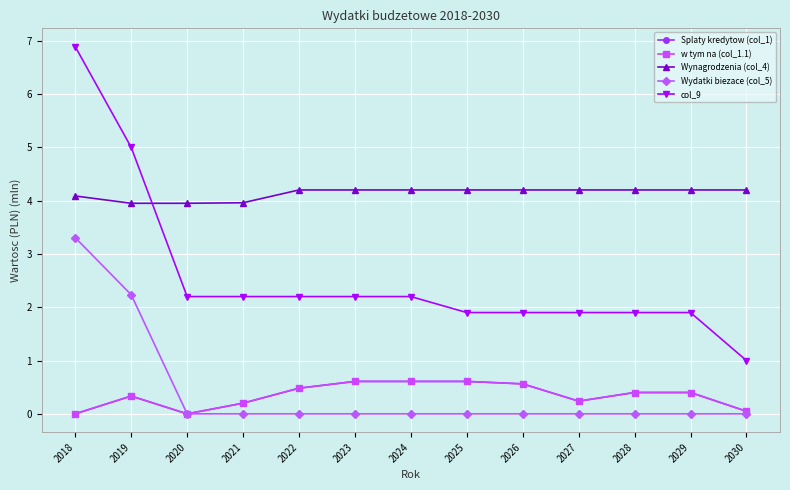

List the labels in order of w tym na (col_1.1) value, smallest first.

2018, 2020, 2030, 2021, 2027, 2019, 2028, 2029, 2022, 2026, 2023, 2024, 2025